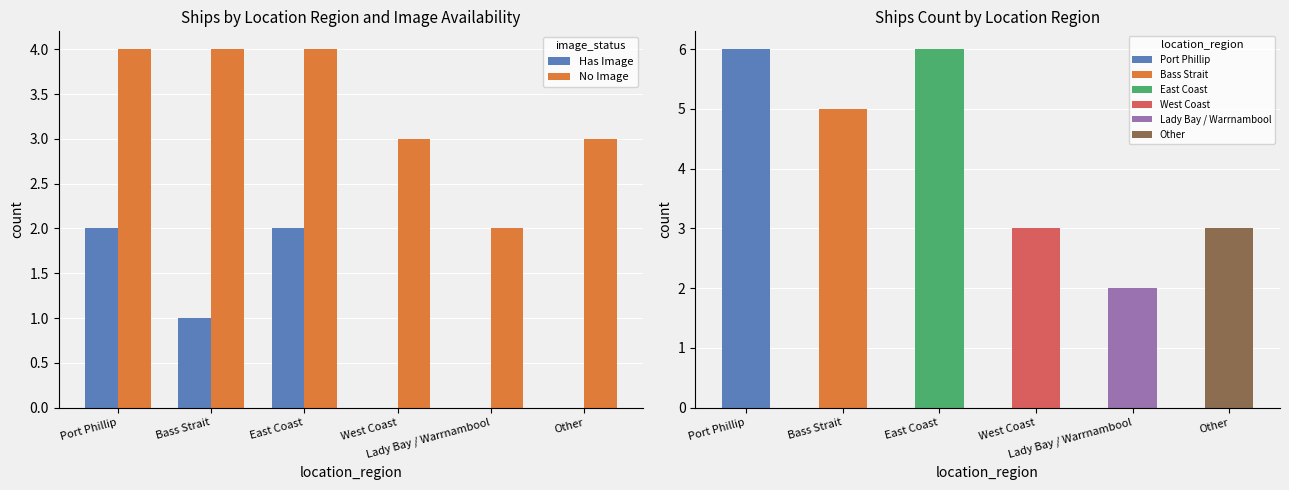

How many data points in No Image are less than 4?

3